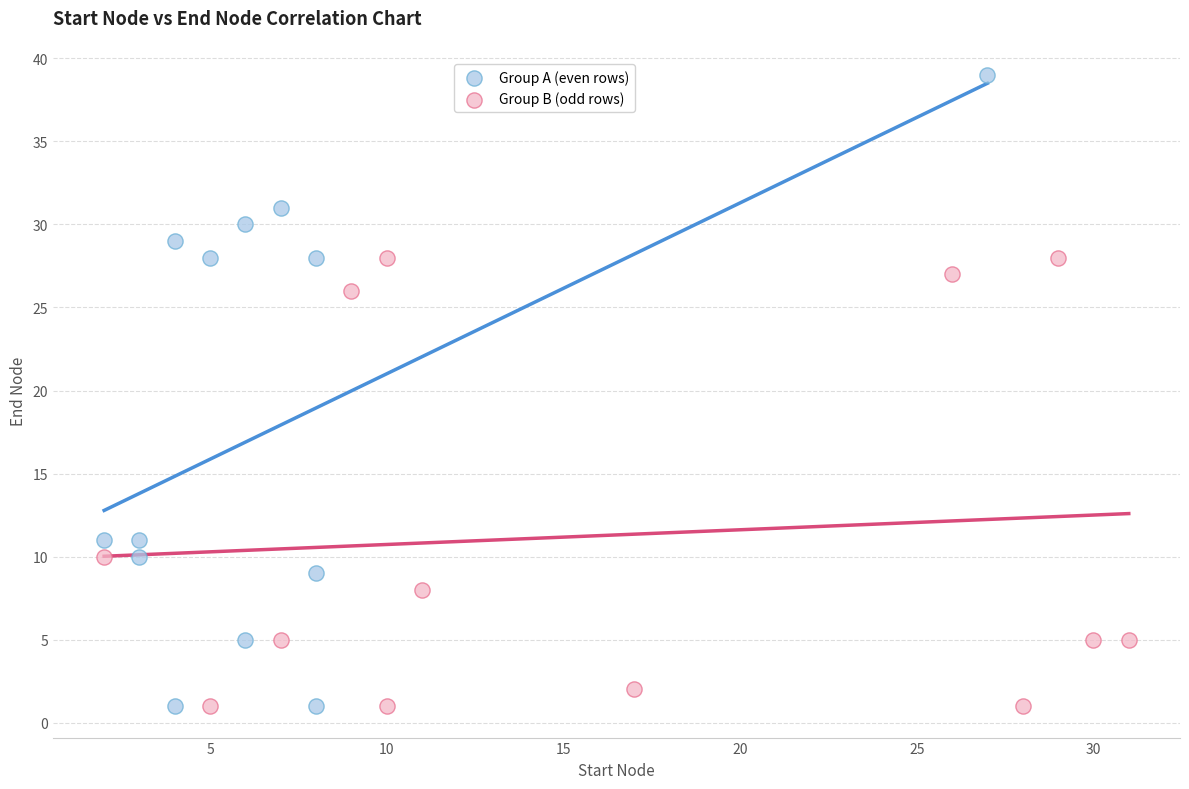

Which series has the widest spread of Y values?

Group A (even rows)